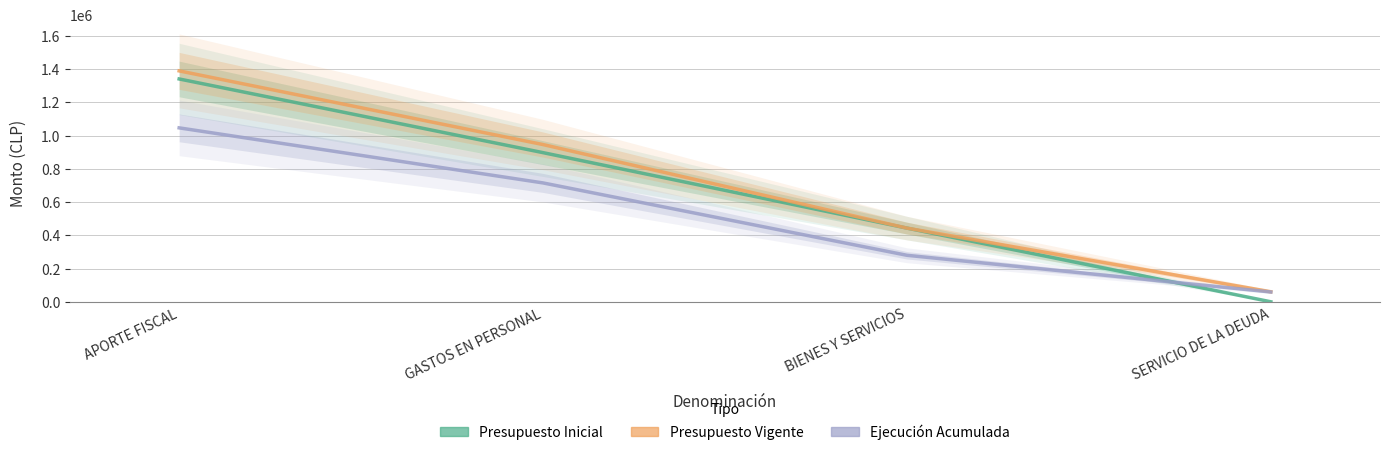

Is the value of Ejecucion Acumulada at GASTOS EN PERSONAL greater than the value of Presupuesto Inicial at APORTE FISCAL?

No